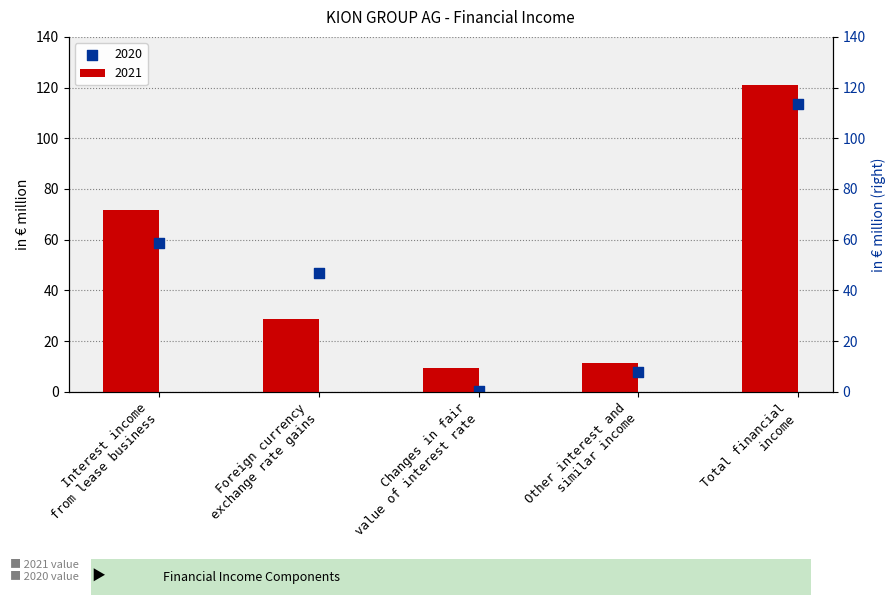

Which series reaches the maximum Y coordinate?

2021